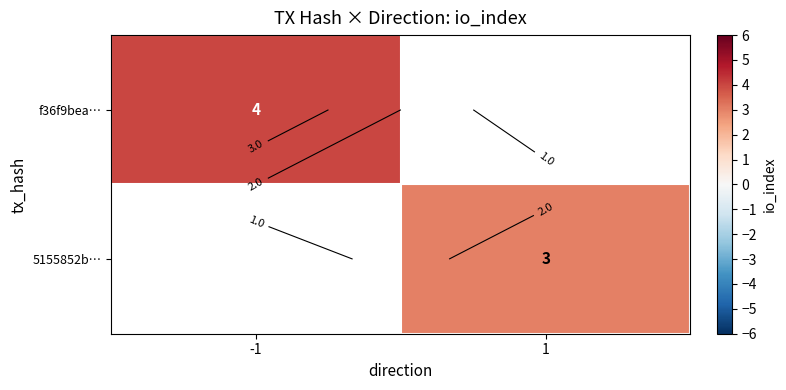

List the series in order of their peak value, highest first.

f36f9bea…, 5155852b…